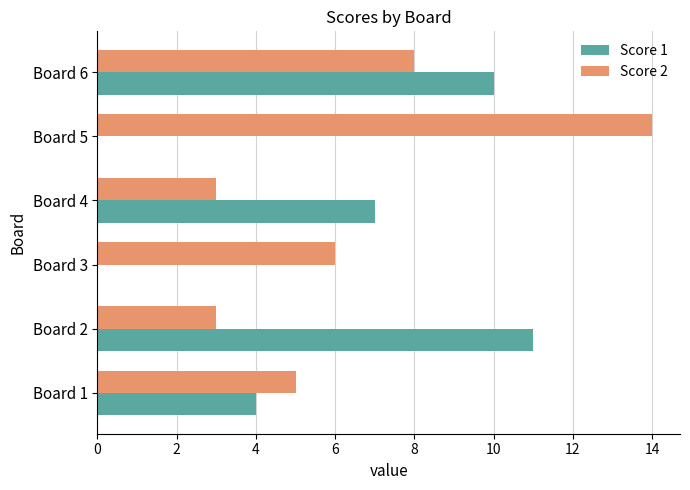

Count the number of data series in this chart.

2